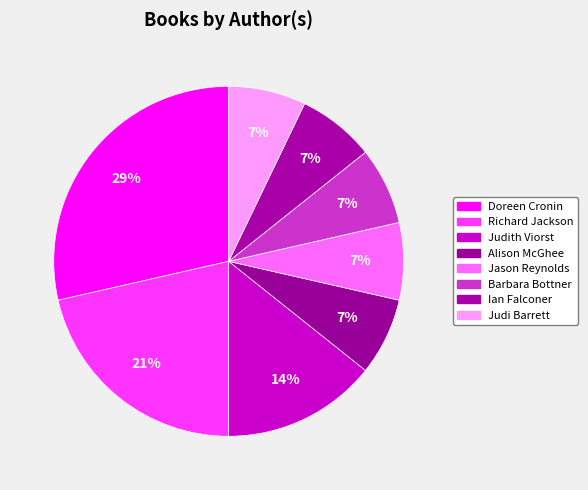

How many segments does this pie chart have?

8